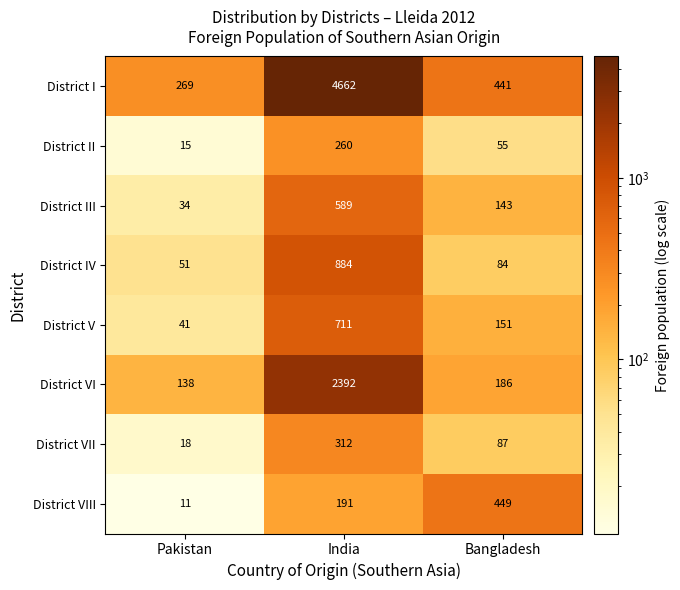

Where does the District V series first go above 151?

India